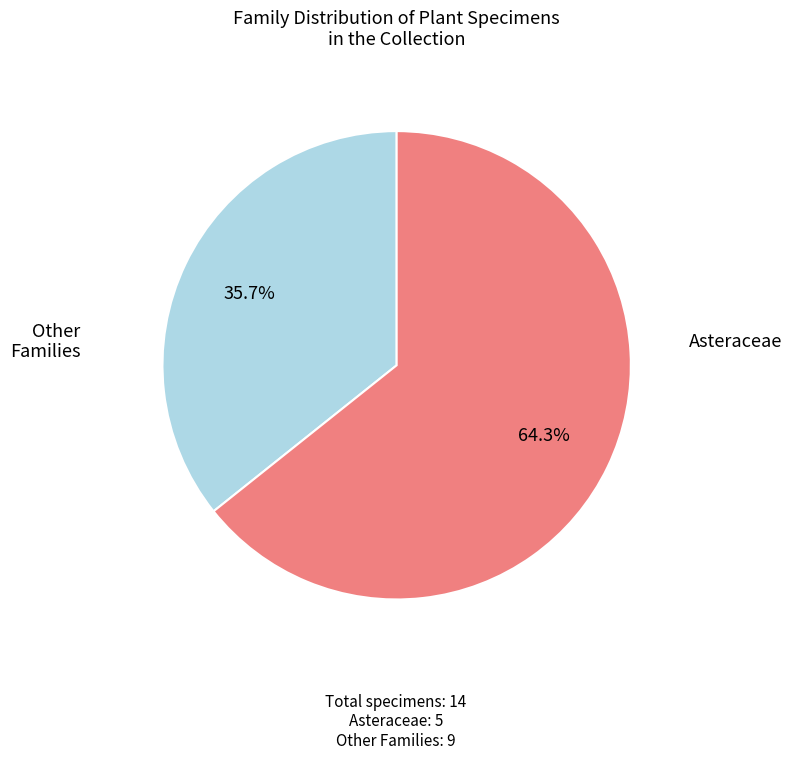

Does any single category account for the majority?

Yes